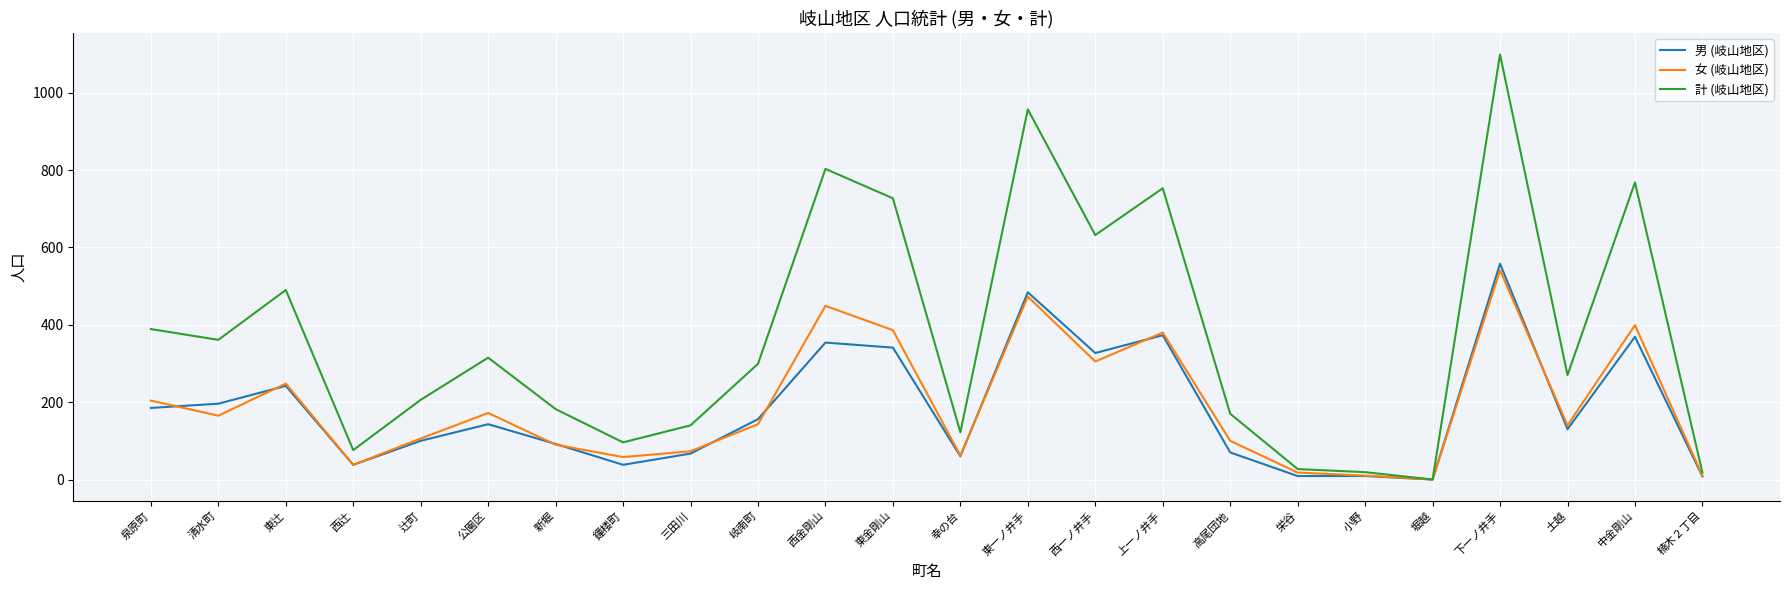

What is the approximate value of 計 (岐山地区) at 東辻?

490